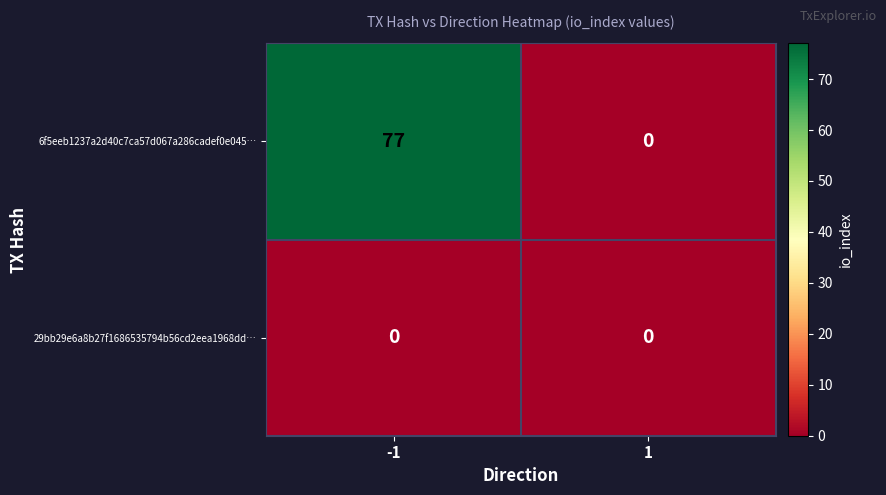

True or false: 6f5eeb1237a2d40c7ca57d067a286cadef0e045… has a value of 77 at -1.

True